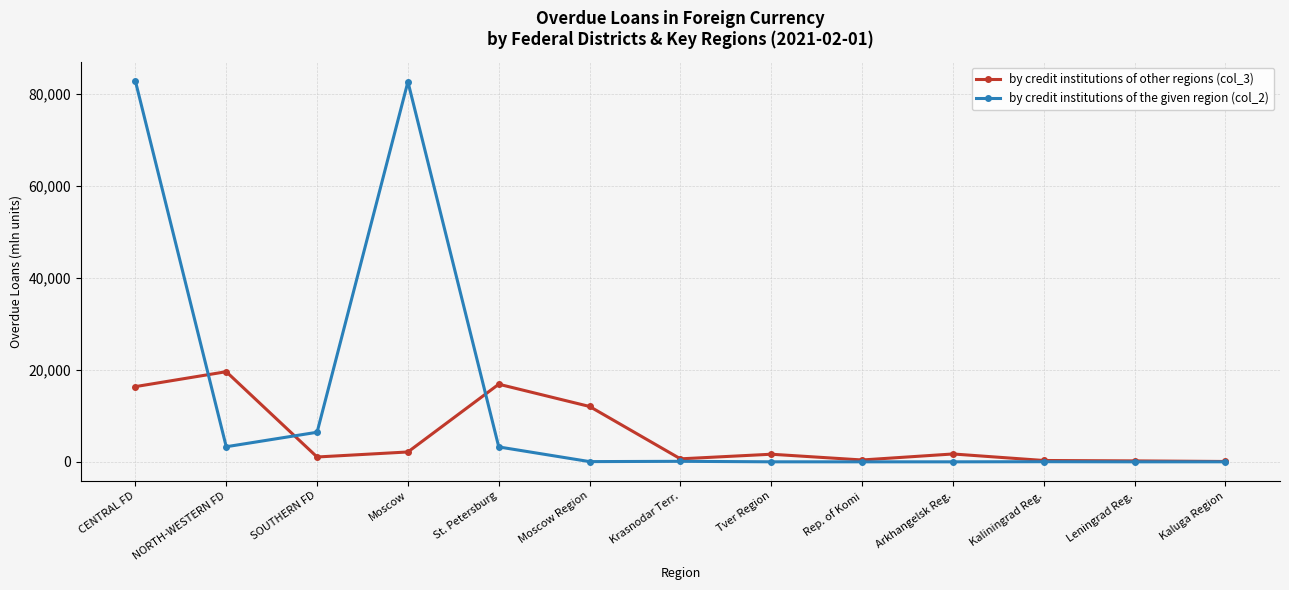

What is the maximum value shown in the chart?

82833